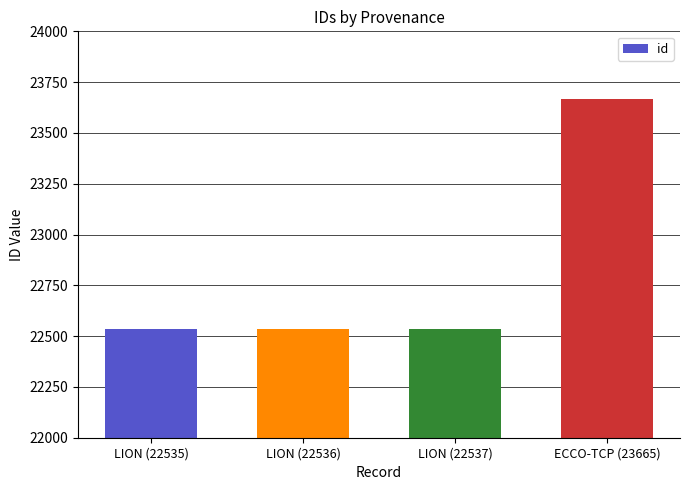

How many data points does each series have?

4